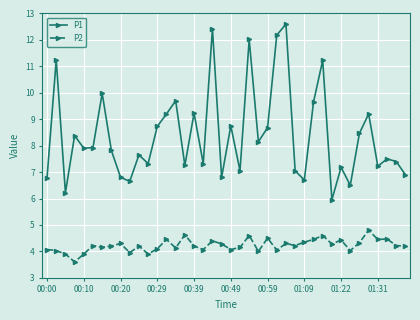

Which series has the widest spread of values?

P1